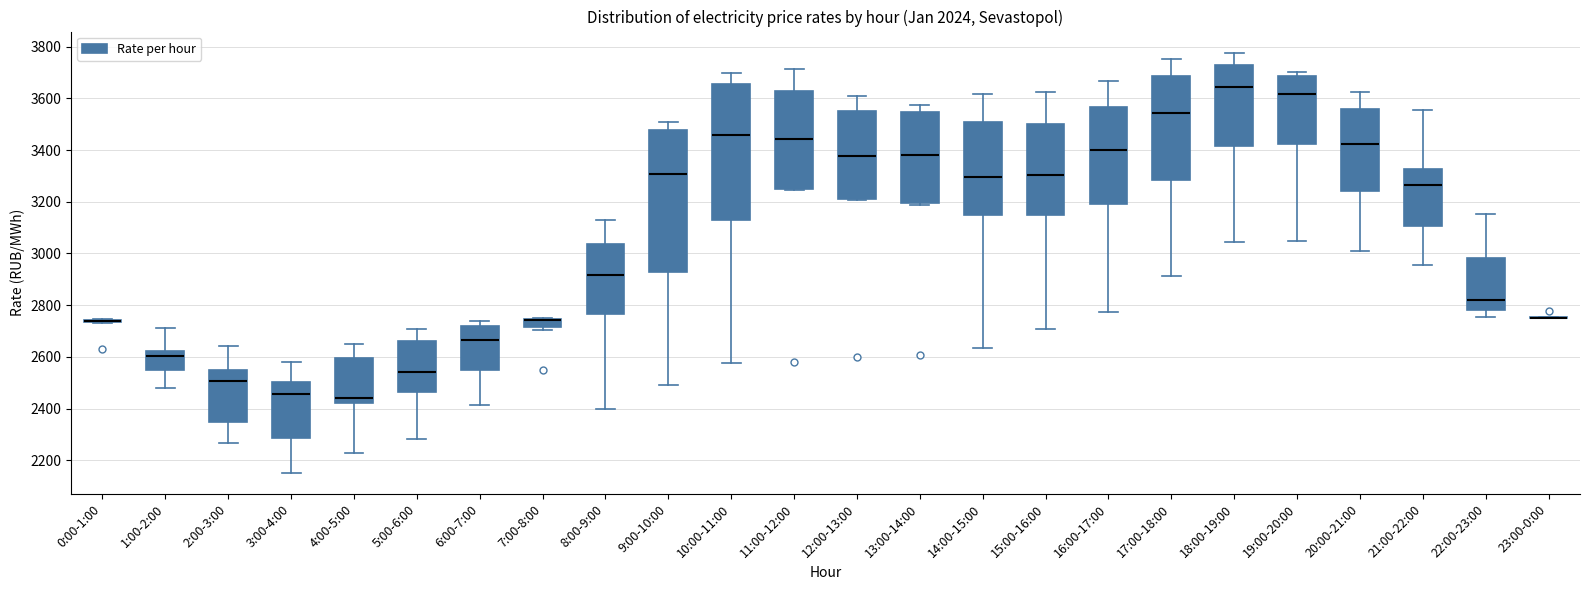

Where is the upper edge of the box for 2:00-3:00 on the y-axis? The values are not printed on the chart, so give them approximately, as read against the axis.

2560